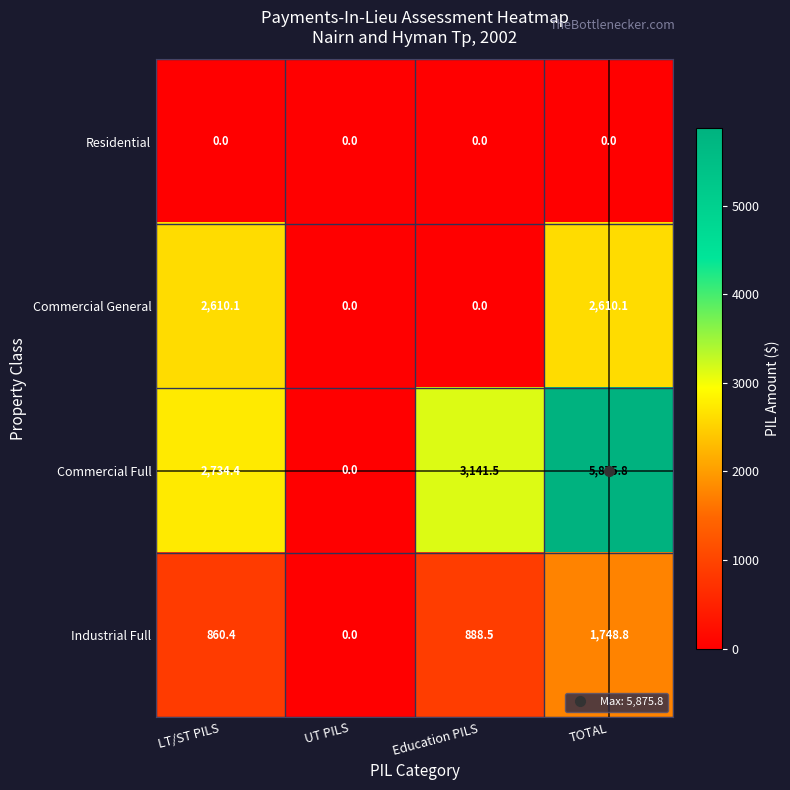

What is the total value across all series at Education PILS?

4030.0